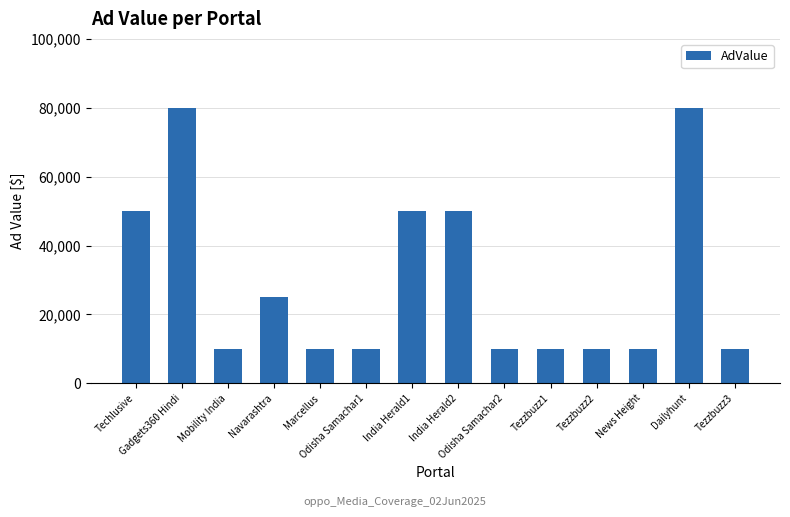

Reading left to right, extract all data points from this chart.

Techlusive=50000	Gadgets360 Hindi=80000	Mobility India=10000	Navarashtra=25000	Marcellus=10000	Odisha Samachar1=10000	India Herald1=50000	India Herald2=50000	Odisha Samachar2=10000	Tezzbuzz1=10000	Tezzbuzz2=10000	News Height=10000	Dailyhunt=80000	Tezzbuzz3=10000